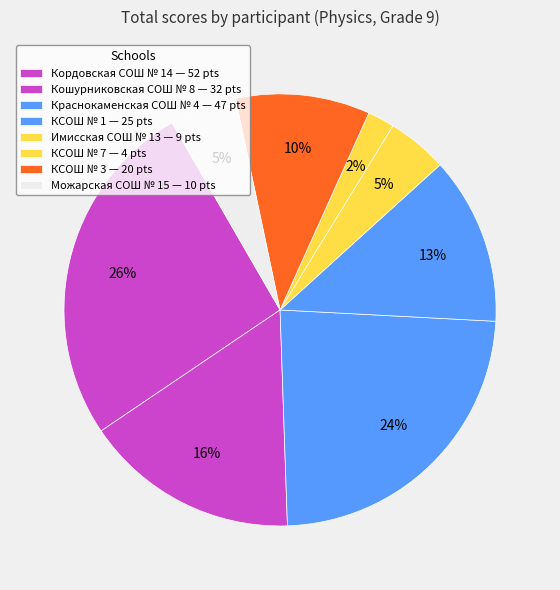

Count the number of slices in the pie.

8